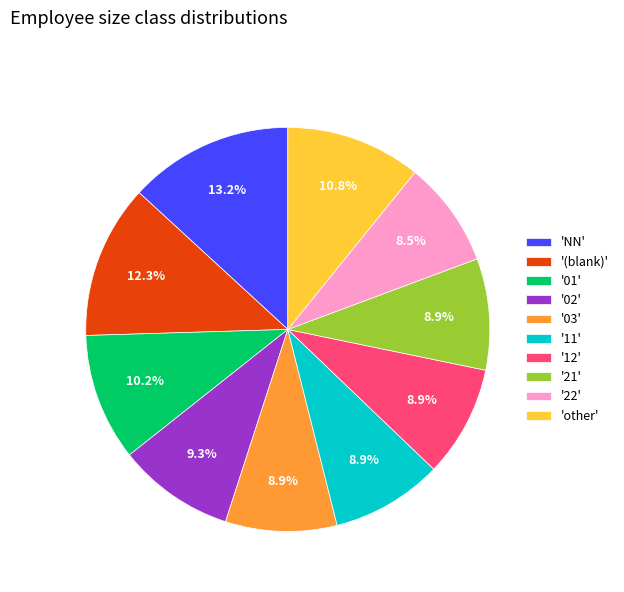

Which has a higher value, 'other' or '02'?

'other'